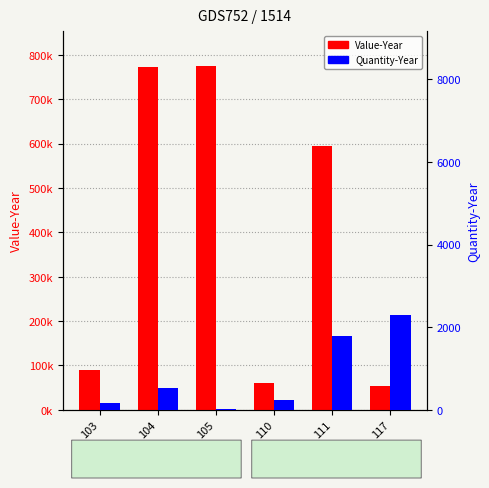

At which label does Value-Year first exceed 595320?

104